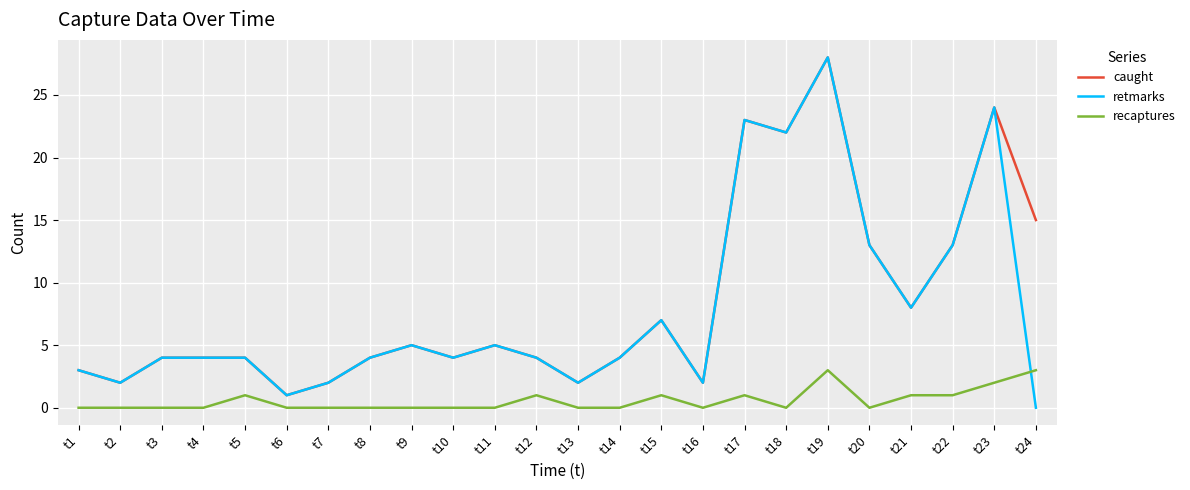

Between which two adjacent categories do recaptures and retmarks first intersect?

t23 and t24